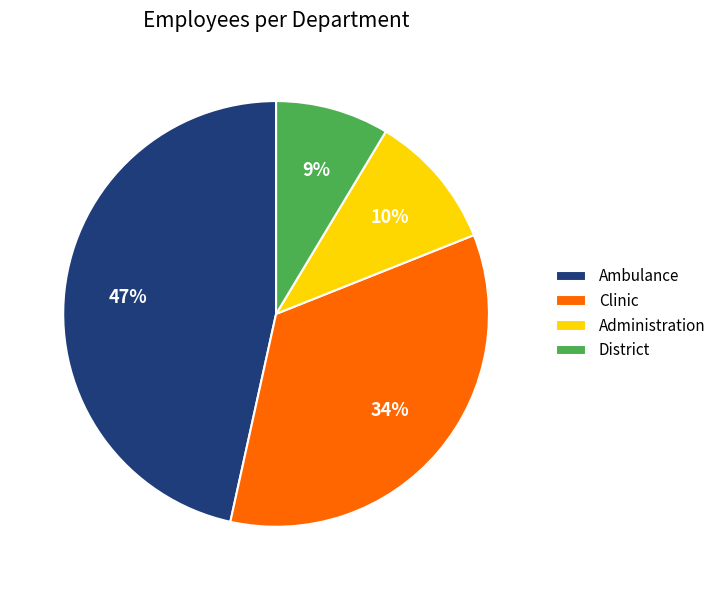

Do Administration and Clinic together represent more than half of the pie?

No